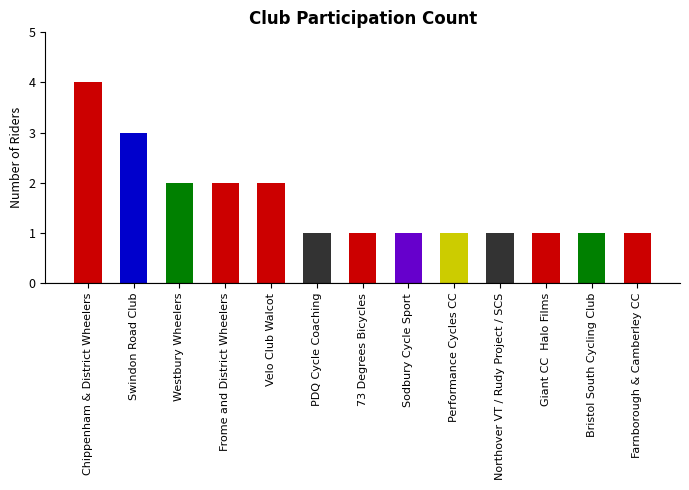

Is it true that the value at Chippenham & District Wheelers is 1?

False